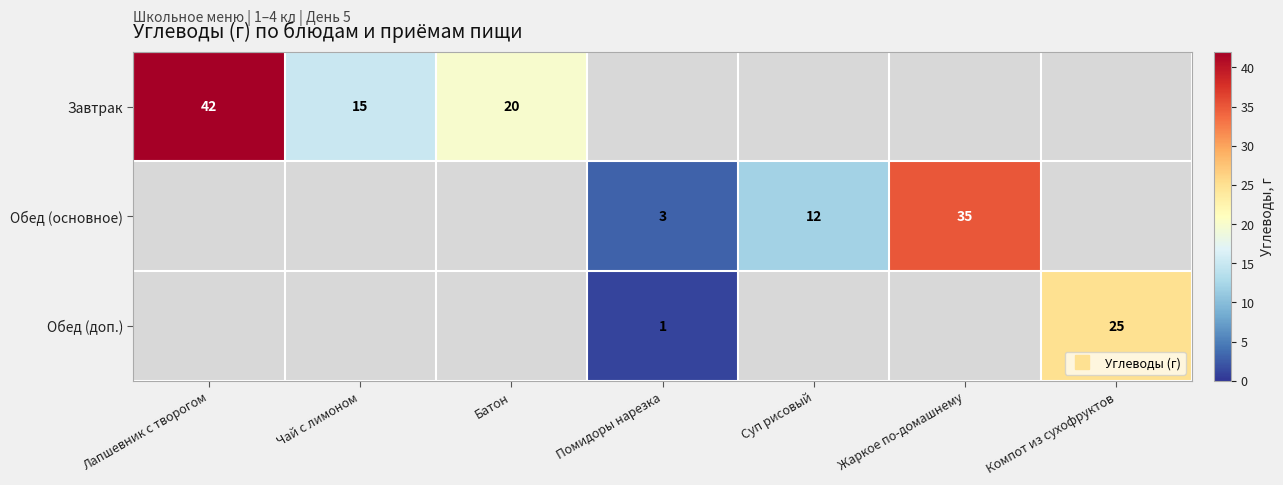

At which label does Обед (основное) first exceed 3?

Суп рисовый